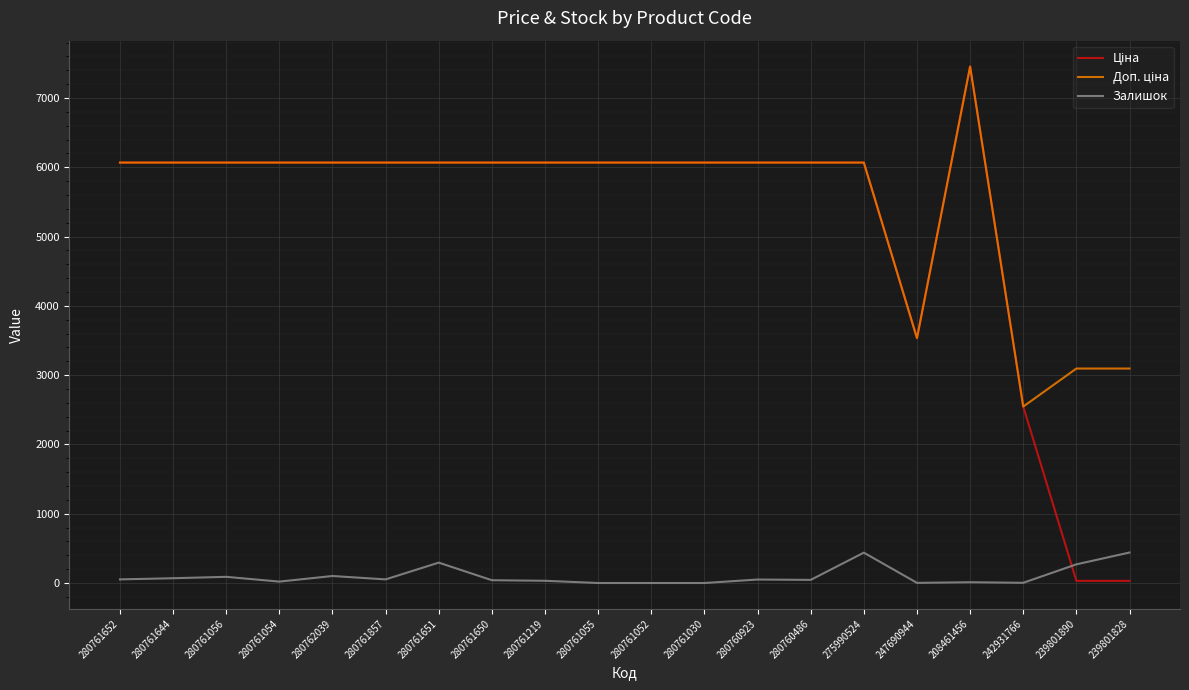

How many series are shown in this chart?

3